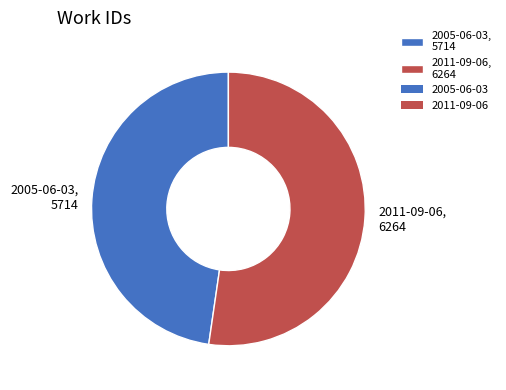

Approximately how many times larger is the value at 2005-06-03, 5714 compared to 2011-09-06, 6264?

0.9